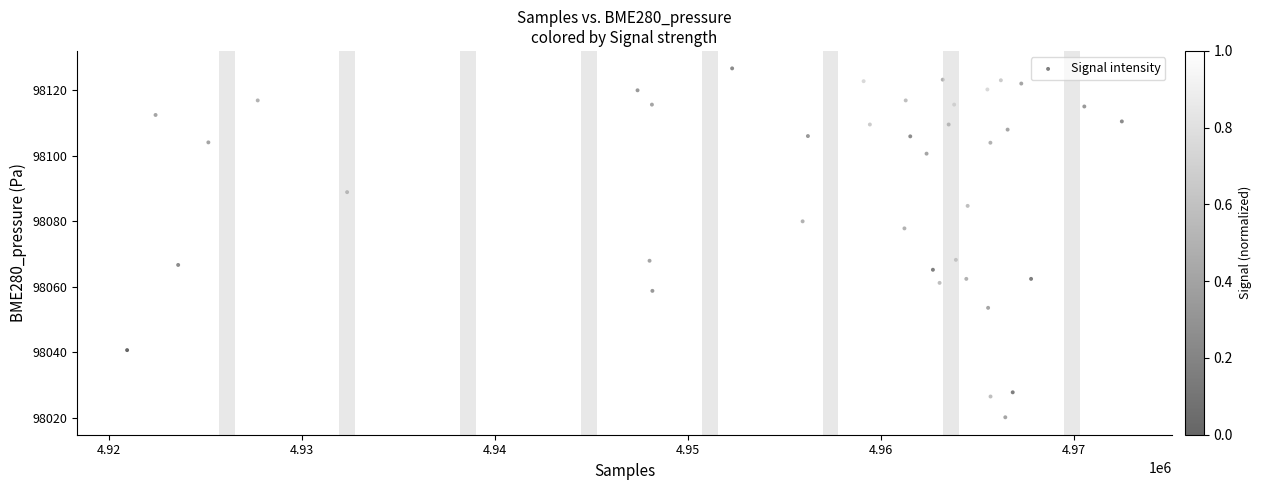

What is the range of X values (max minus min)?

51538.0